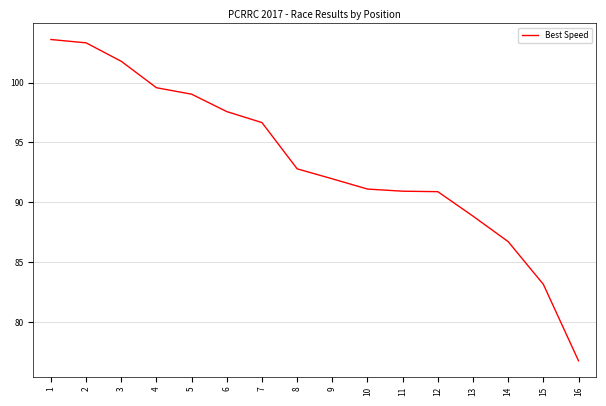

Is it true that the value at 10 is 21.7?

False